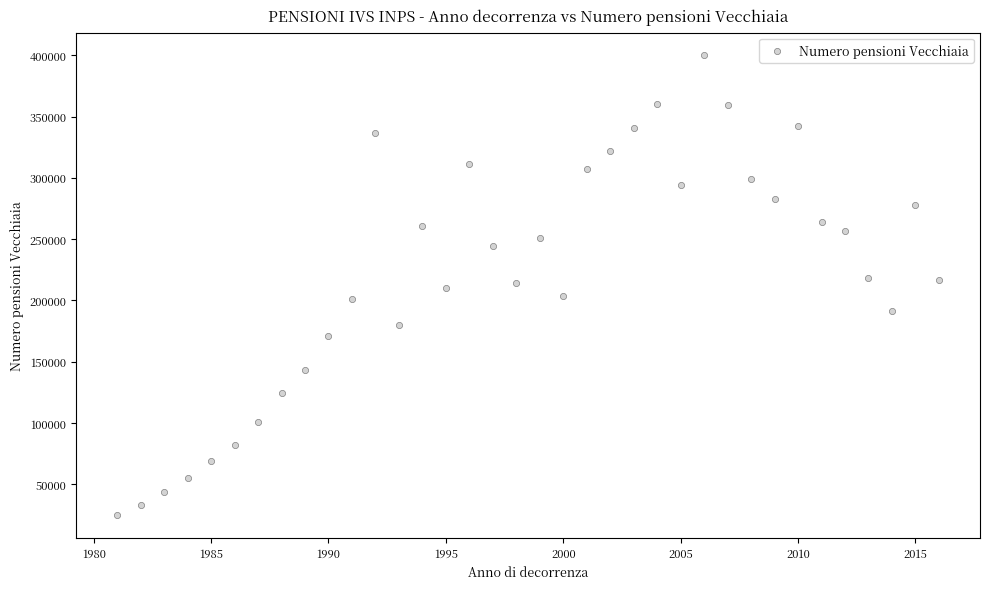

What is the range of X values (max minus min)?

35